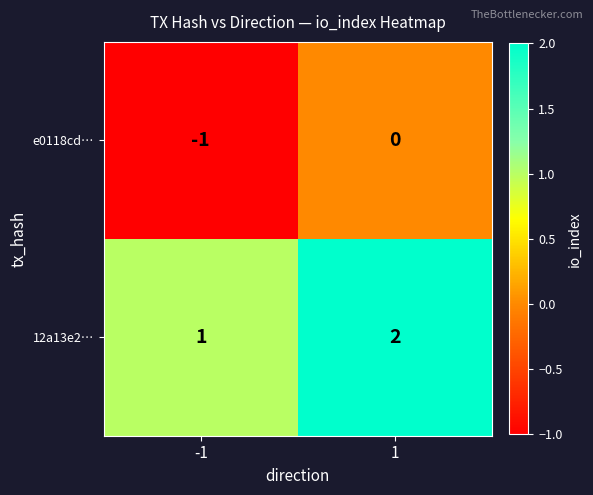

What is the sum of the 12a13e2… values at -1 and 1?

3